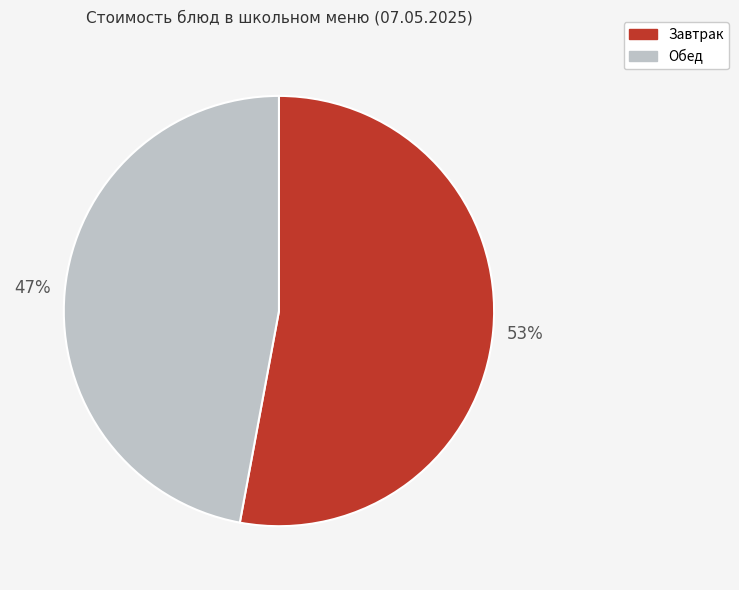

Is there a majority slice in this chart?

Yes